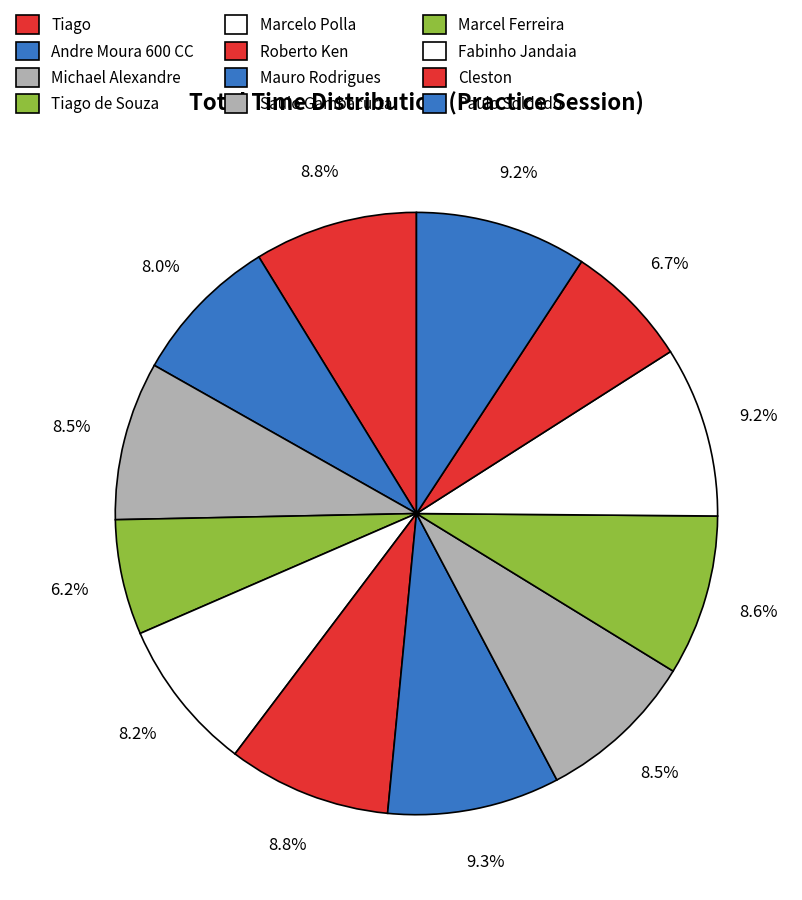

What percentage do Fabinho Jandaia and Marcel Ferreira together represent?

17.8%